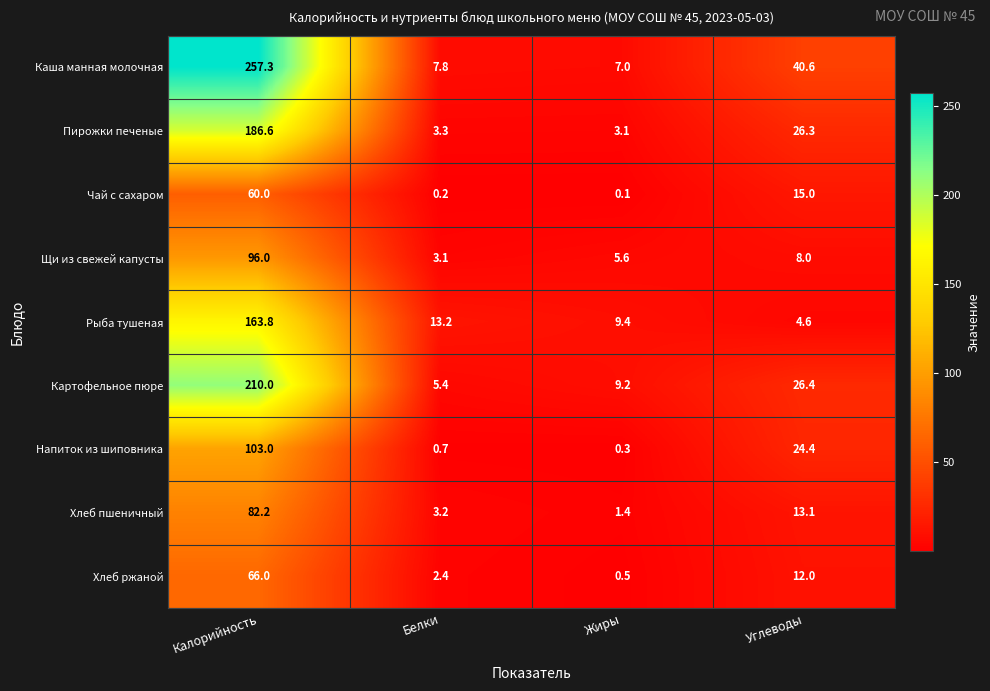

Count the number of categories in the chart.

4